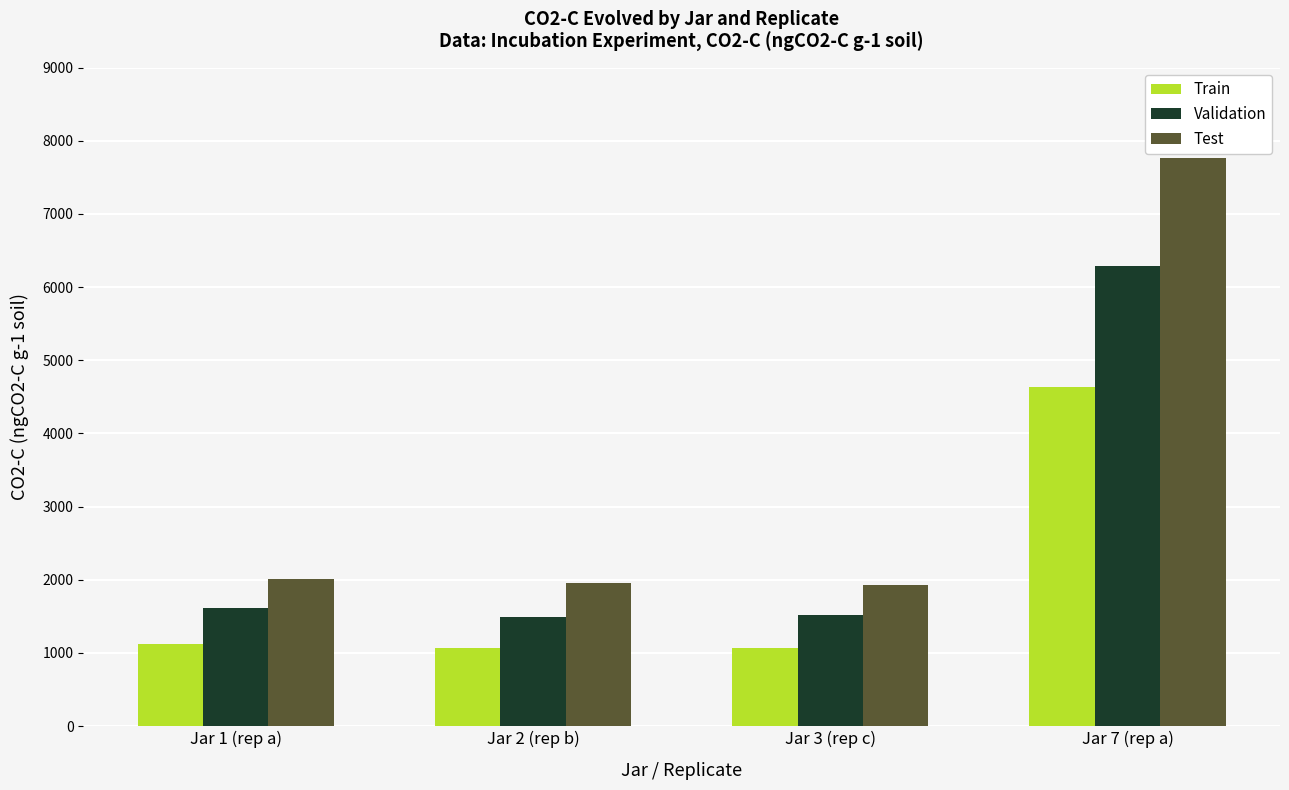

Are the bars horizontal?

No